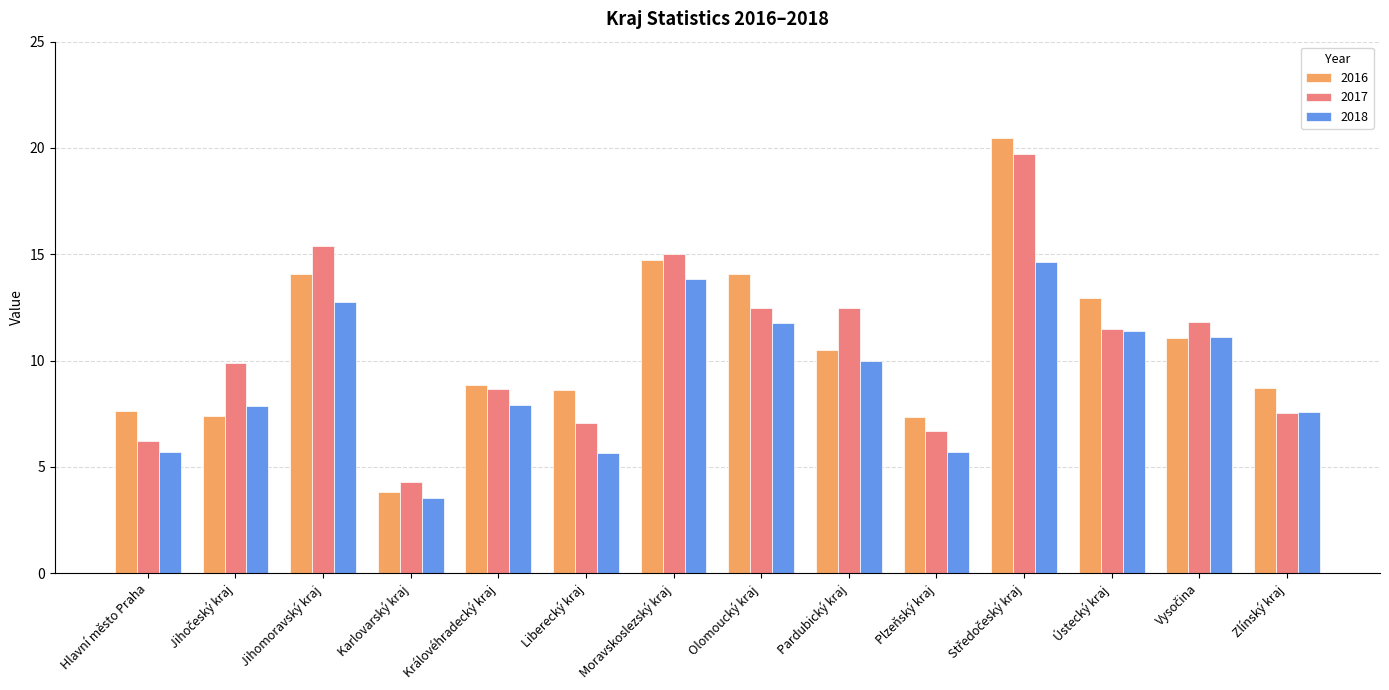

What is the minimum value shown in the chart?

3.6